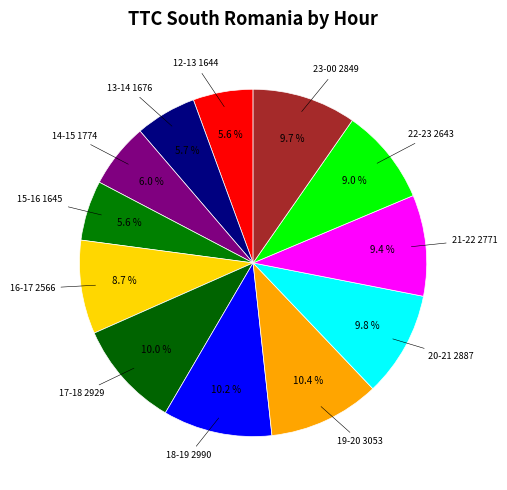

To the nearest percent, what is the difference between the largest and smallest slice percentages?

5%